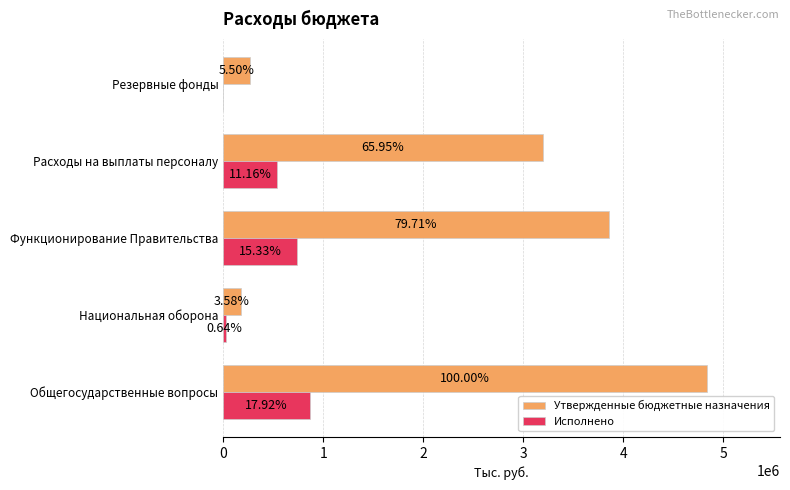

What are all the series names shown in the legend?

Утвержденные бюджетные назначения, Исполнено